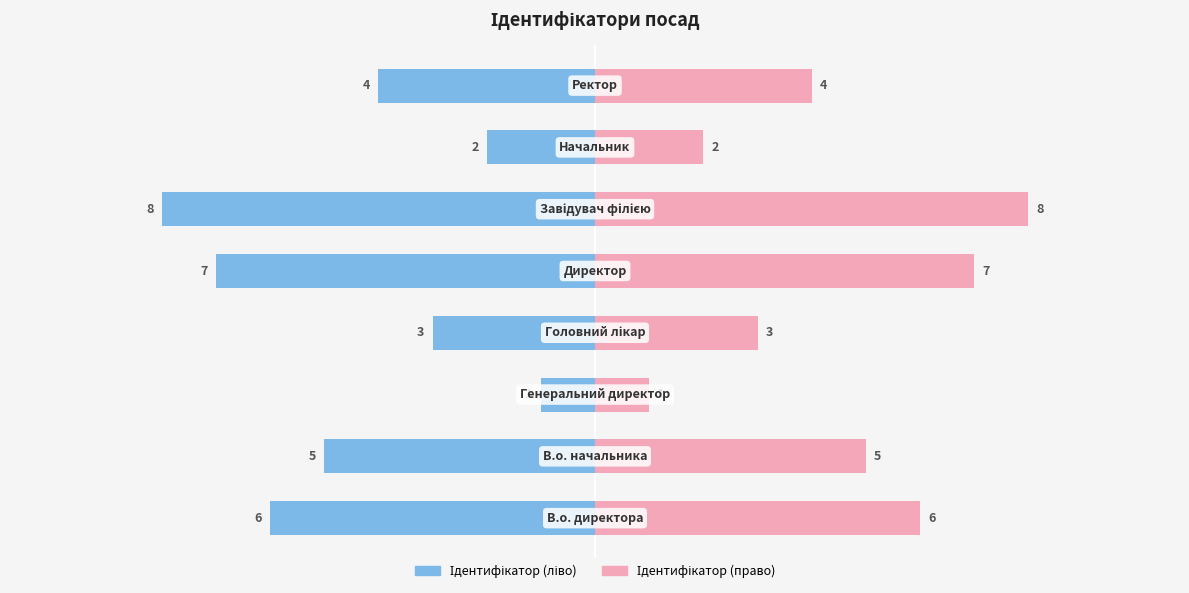

List the series in order of their overall mean, highest first.

Ідентифікатор (право), Ідентифікатор (ліво)